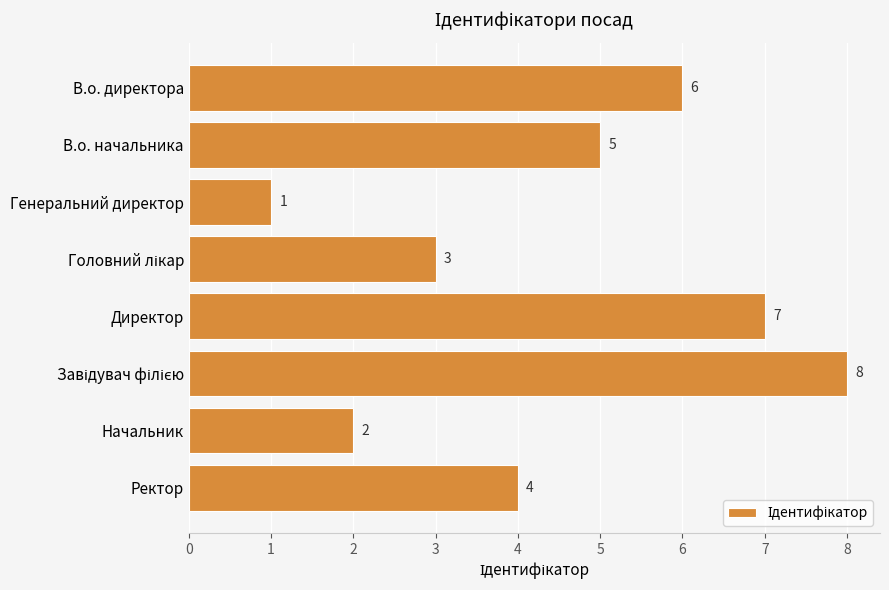

True or false: the data shows 2 at Начальник.

True